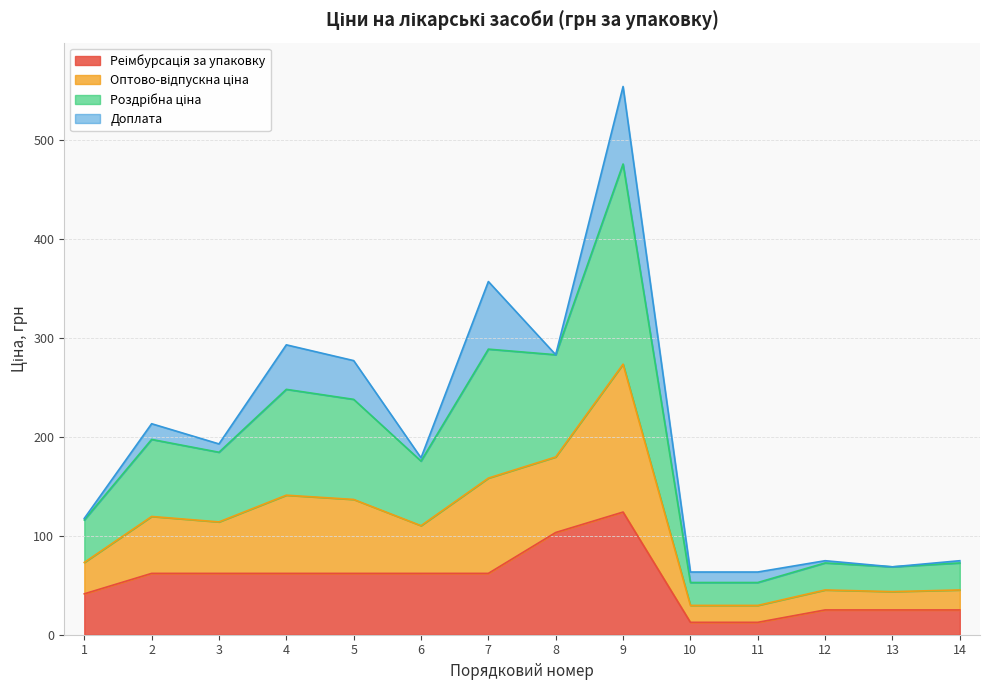

At how many categories does at least one series exceed 546?

1